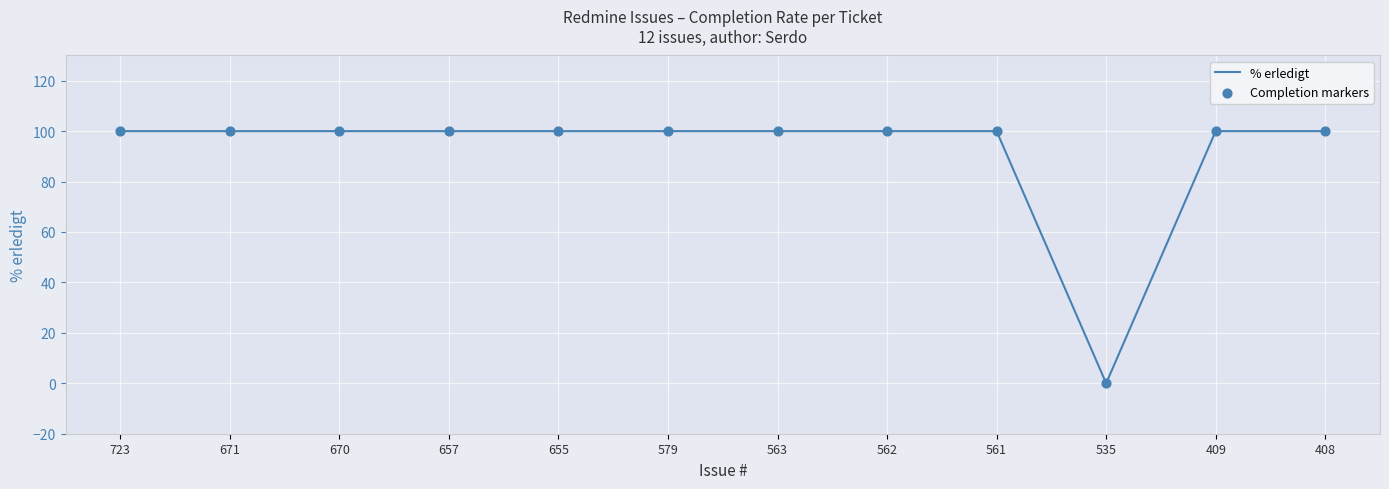

What is the ratio of the value at 655 to the value at 562?

1.0